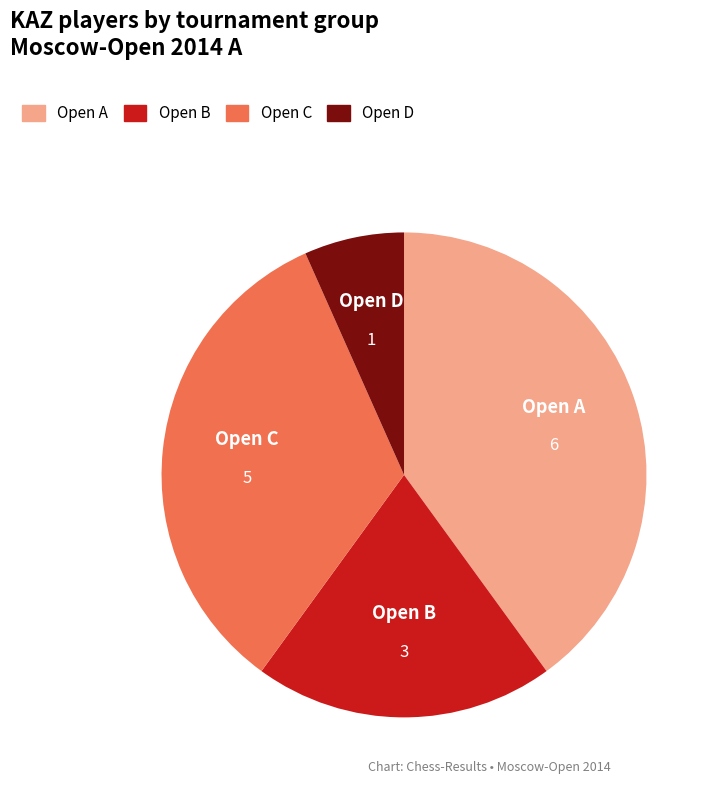

How many segments does this pie chart have?

4